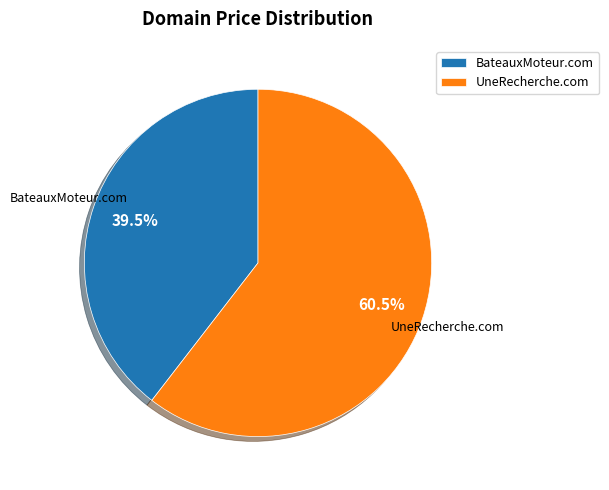

Do BateauxMoteur.com and UneRecherche.com together represent more than half of the pie?

Yes